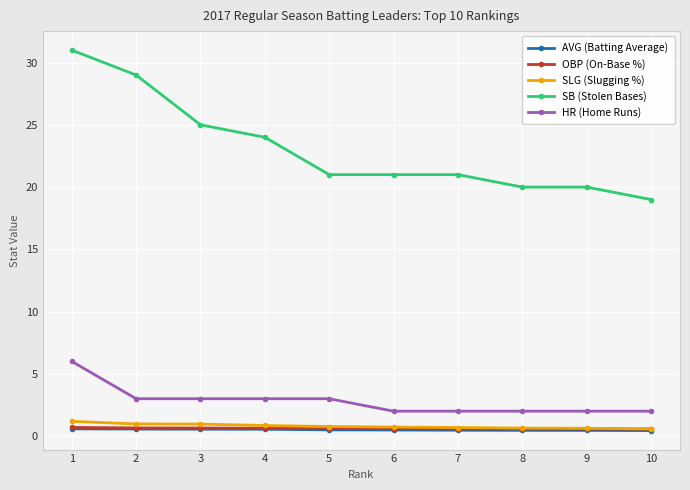

Between 3 and 8, which series saw the biggest shift?

SB (Stolen Bases)